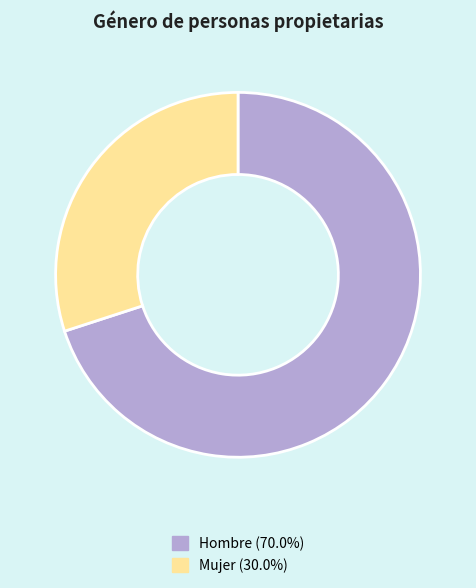

Which has a higher value, Mujer or Hombre?

Hombre